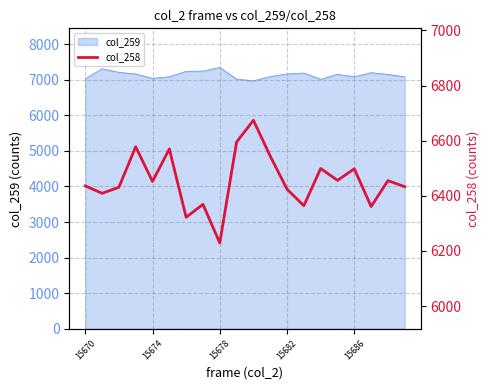

What is the minimum value for col_259?

6970